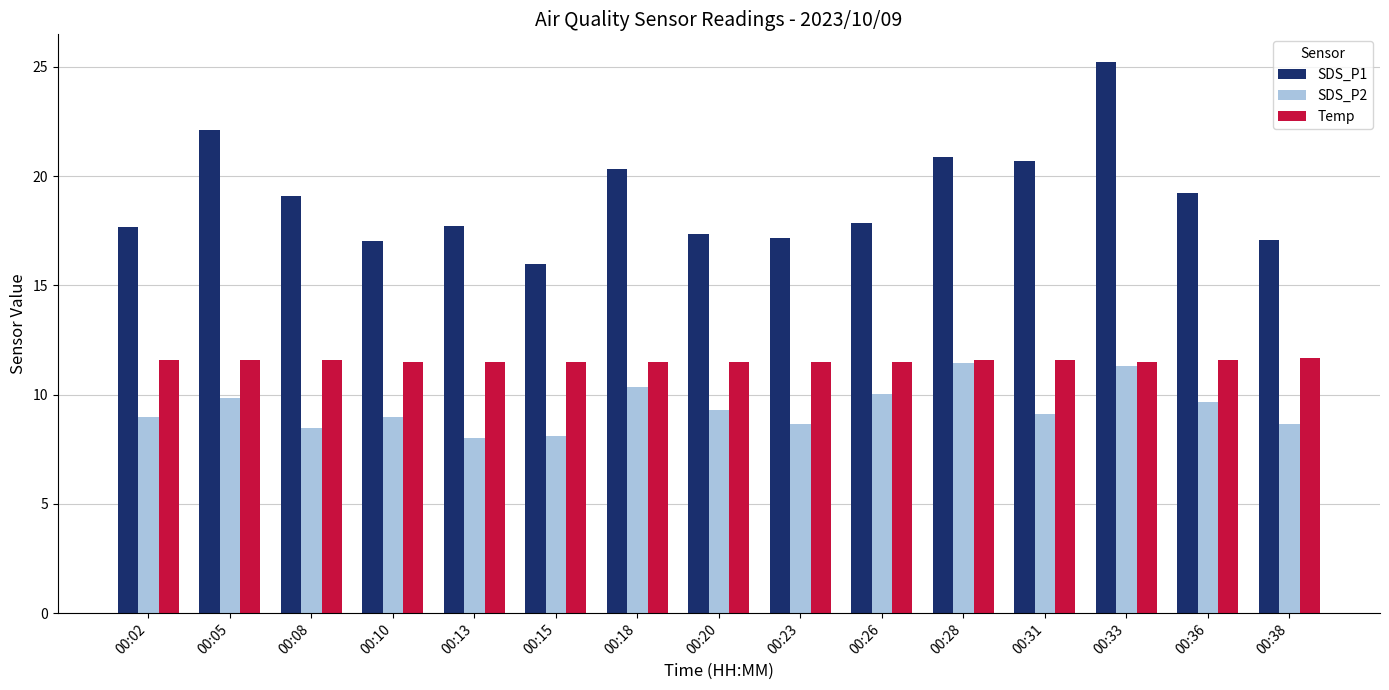

Rank the series by their maximum value, from highest to lowest.

SDS_P1, Temp, SDS_P2